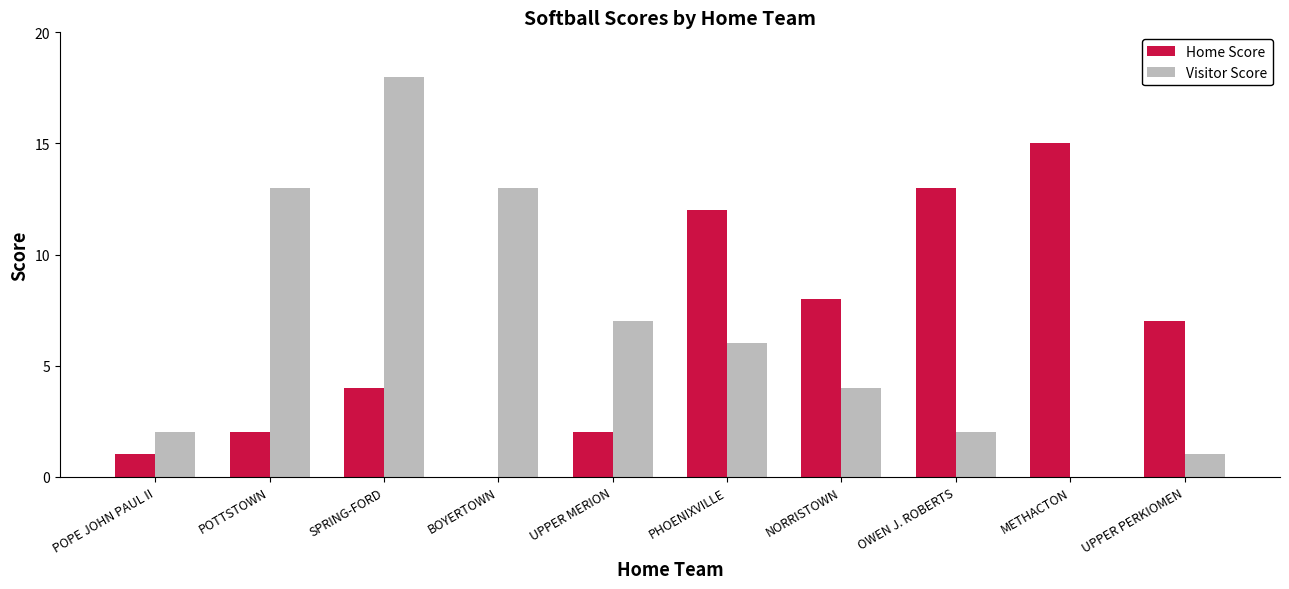

Which series changed the most between POPE JOHN PAUL II and METHACTON?

Home Score